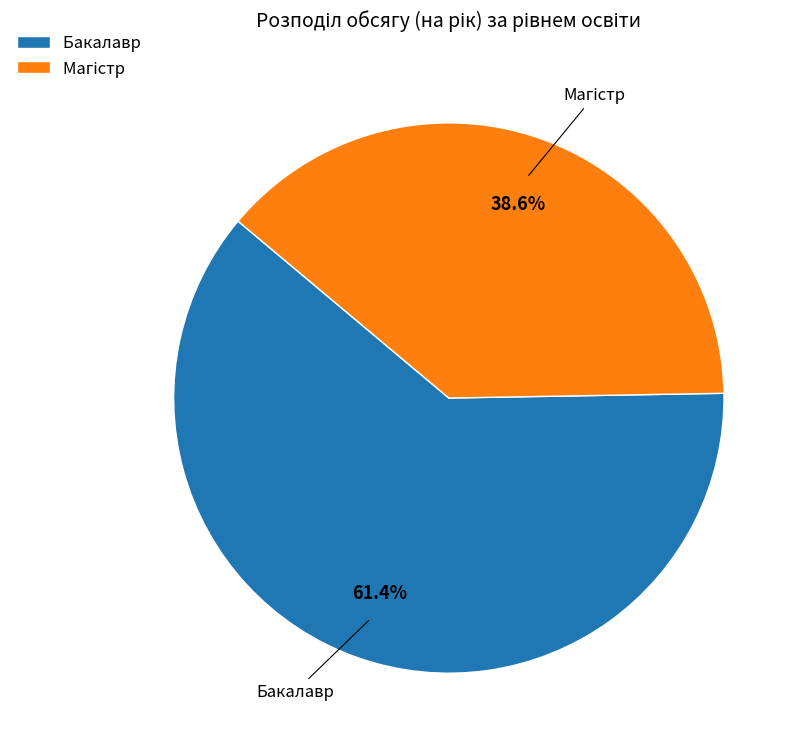

Is there any slice that represents more than half of the pie?

Yes